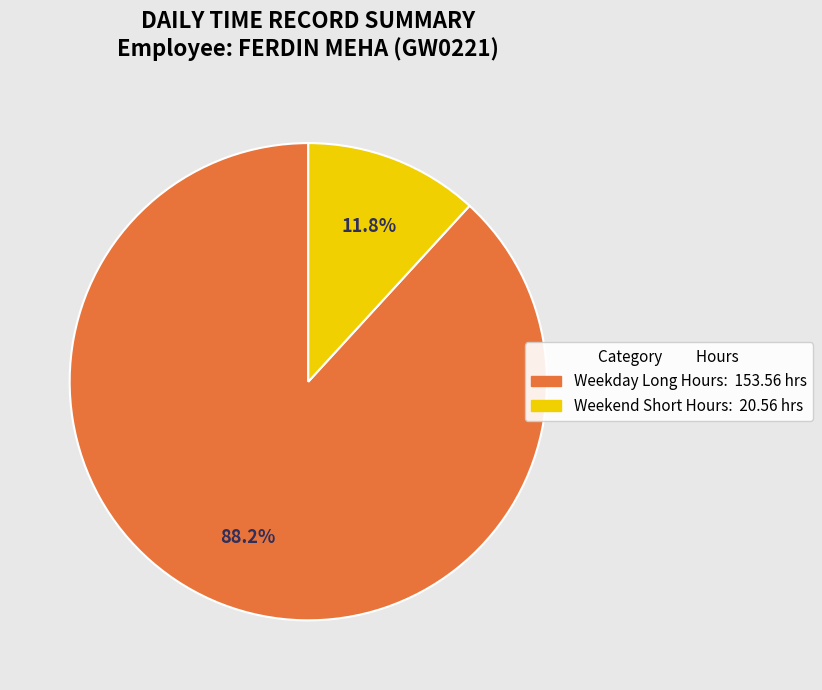

Is there any slice that represents more than half of the pie?

Yes